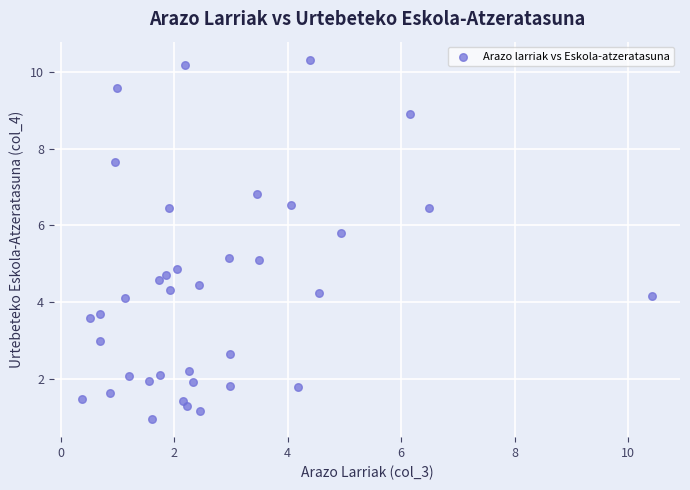

What is the range of X values (max minus min)?

10.0